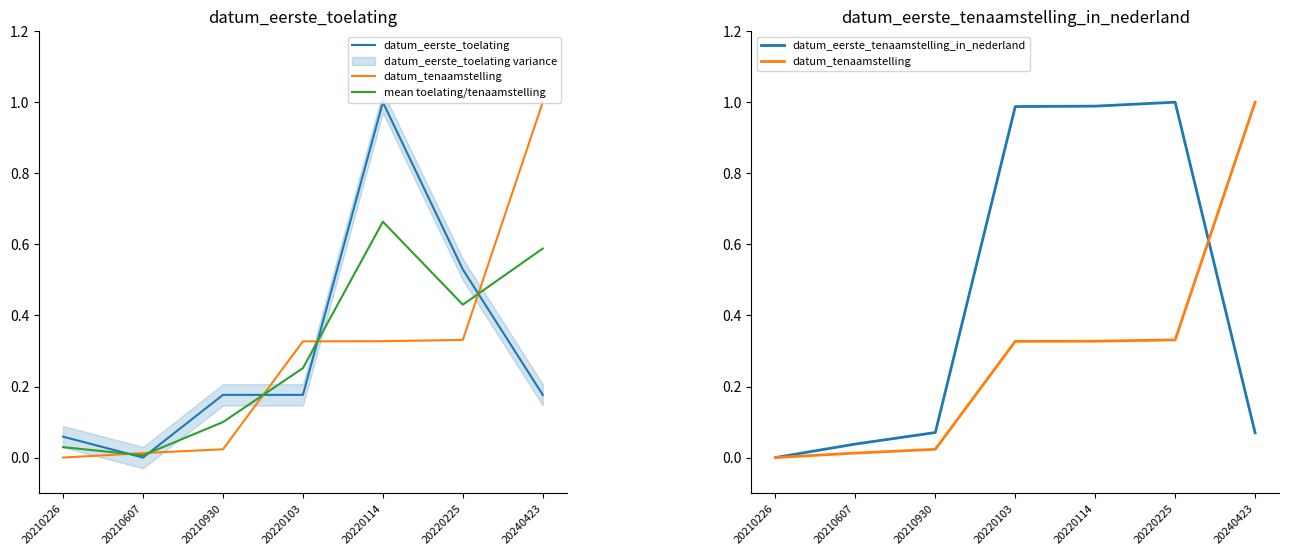

What is the difference between the maximum and minimum values in the datum_eerste_tenaamstelling_in_nederland series?

1.0